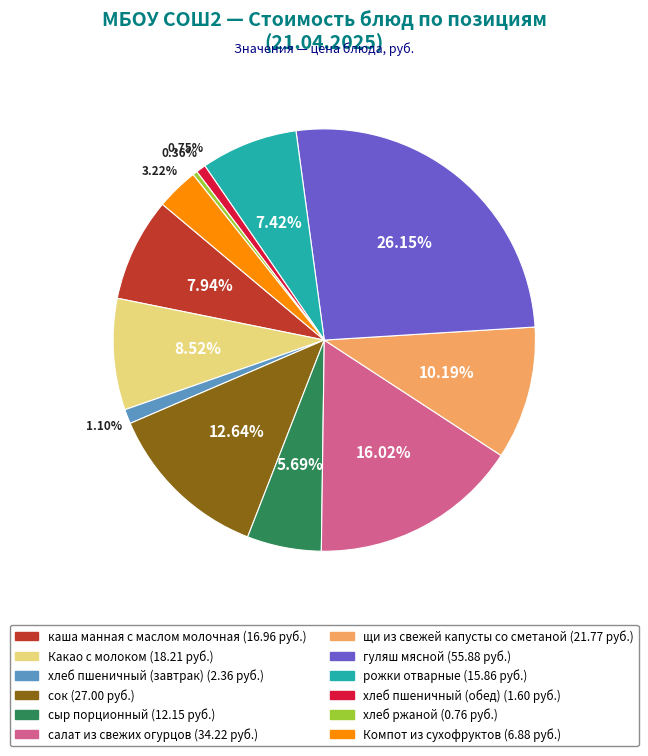

Does каша манная с маслом молочная represent more than half of the total?

No